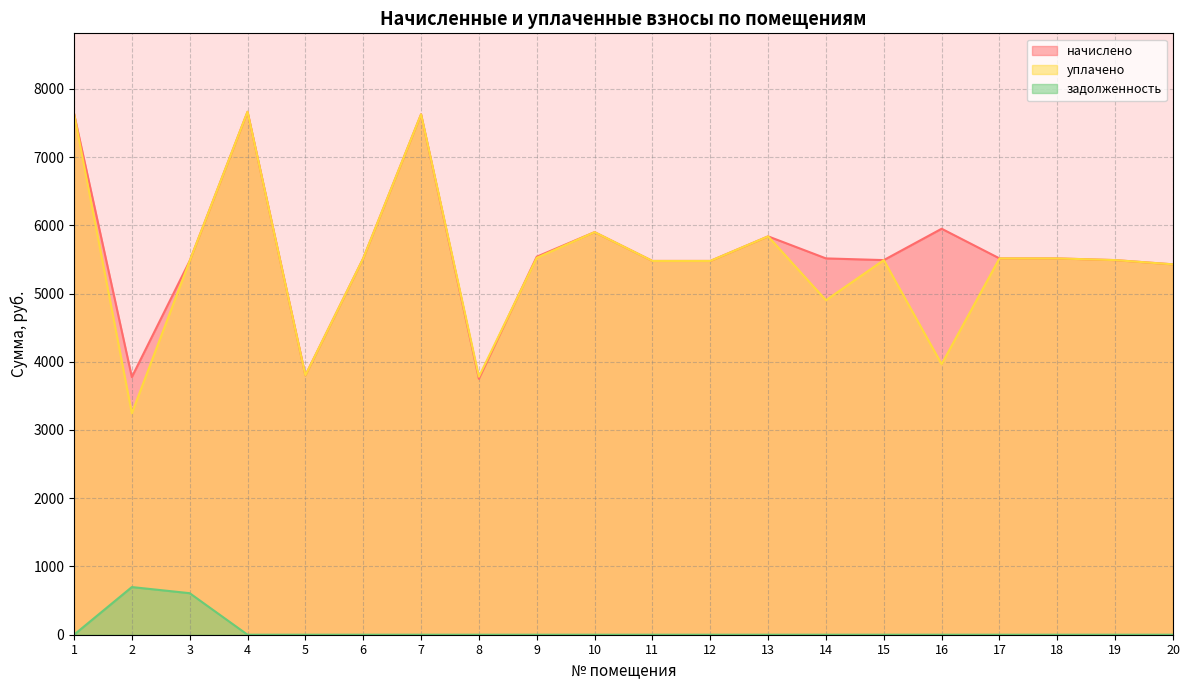

True or false: уплачено and задолженность cross at least once.

False